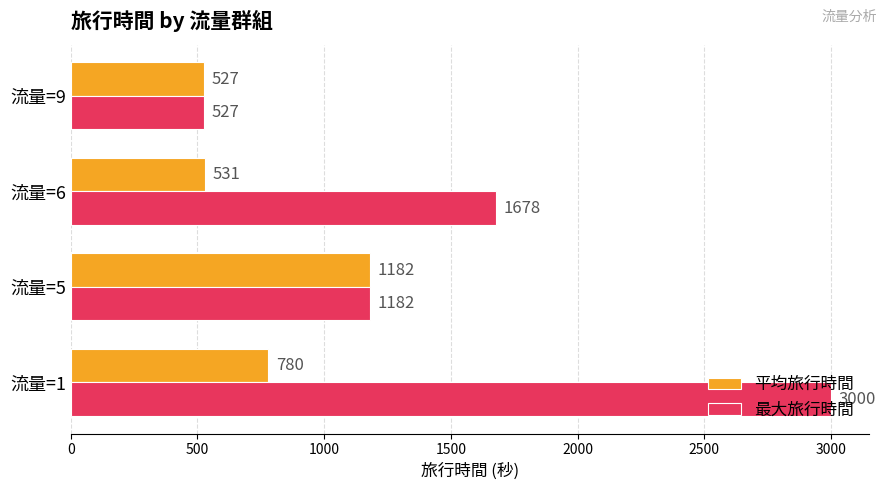

What is the maximum value for 最大旅行時間?

3000